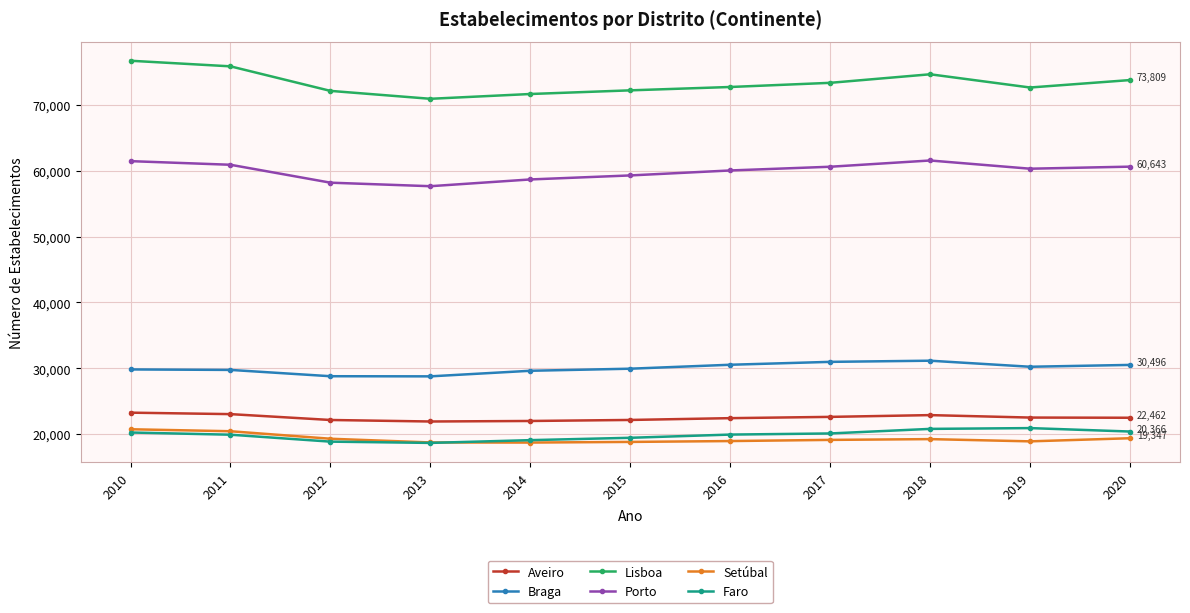

Between 2011 and 2013, which series saw the biggest shift?

Lisboa